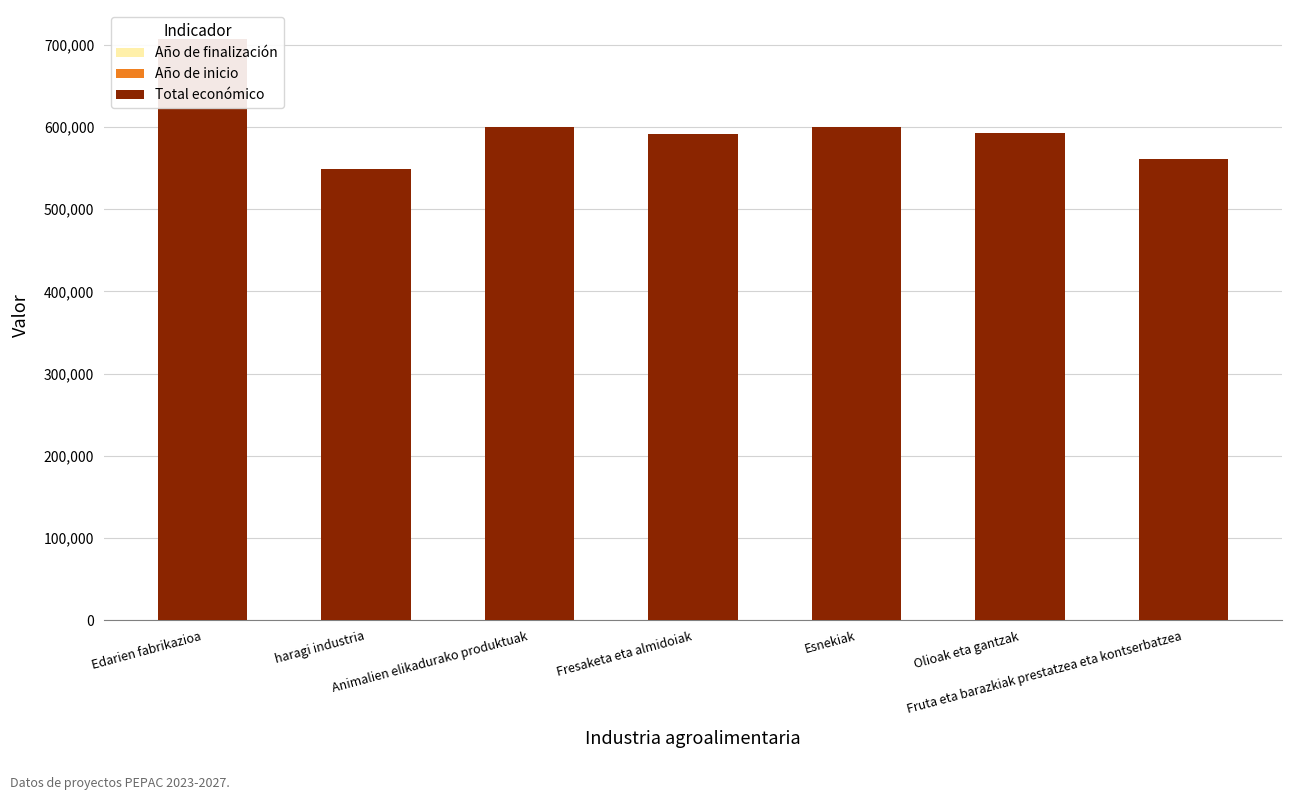

What position from the left is Olioak eta gantzak?

6